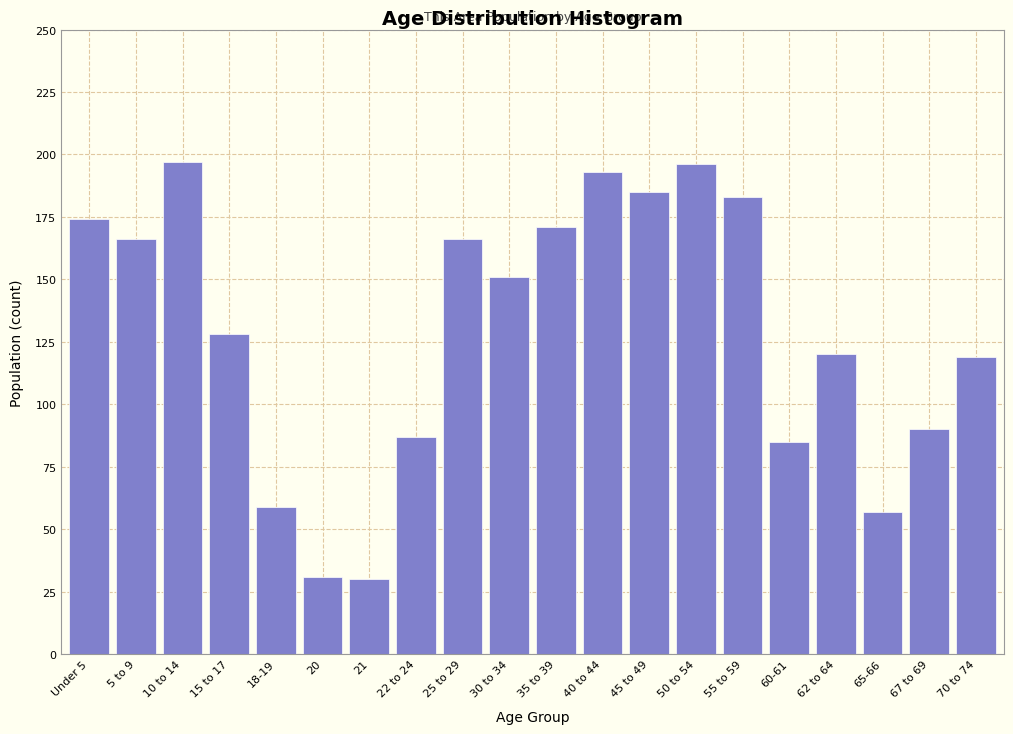

Reading left to right, what are all the values shown in this chart?

174	166	197	128	59	31	30	87	166	151	171	193	185	196	183	85	120	57	90	119